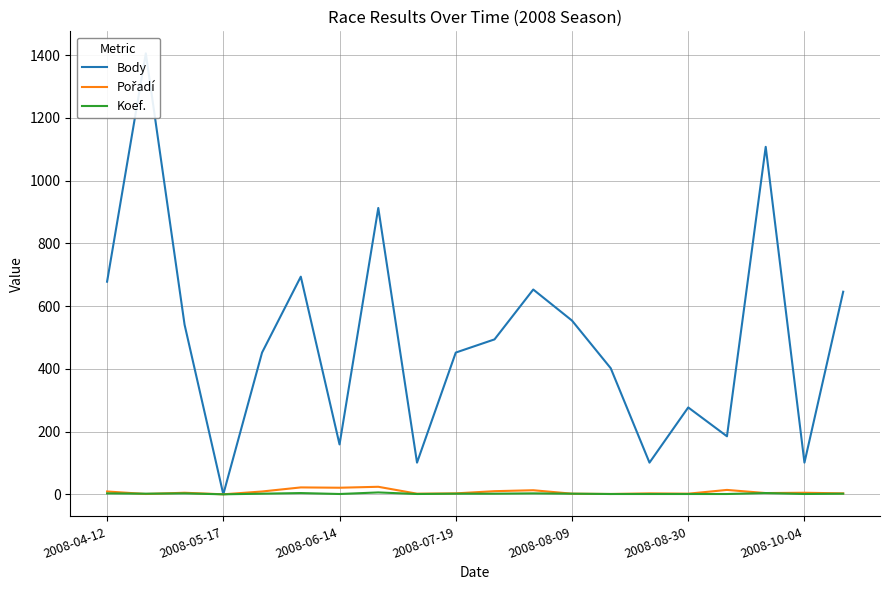

Which series has the largest range (max minus min)?

Body